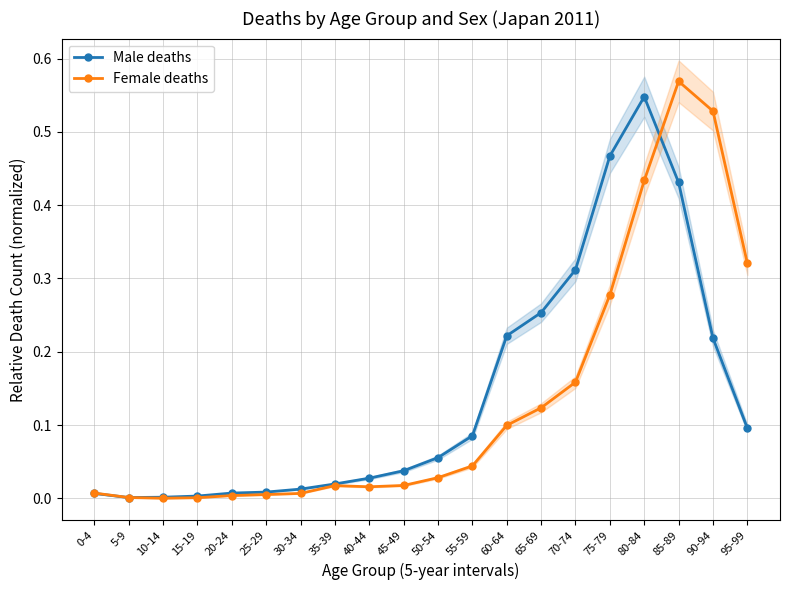

The Female deaths series shows 0.7 at 80-84. True or false?

False